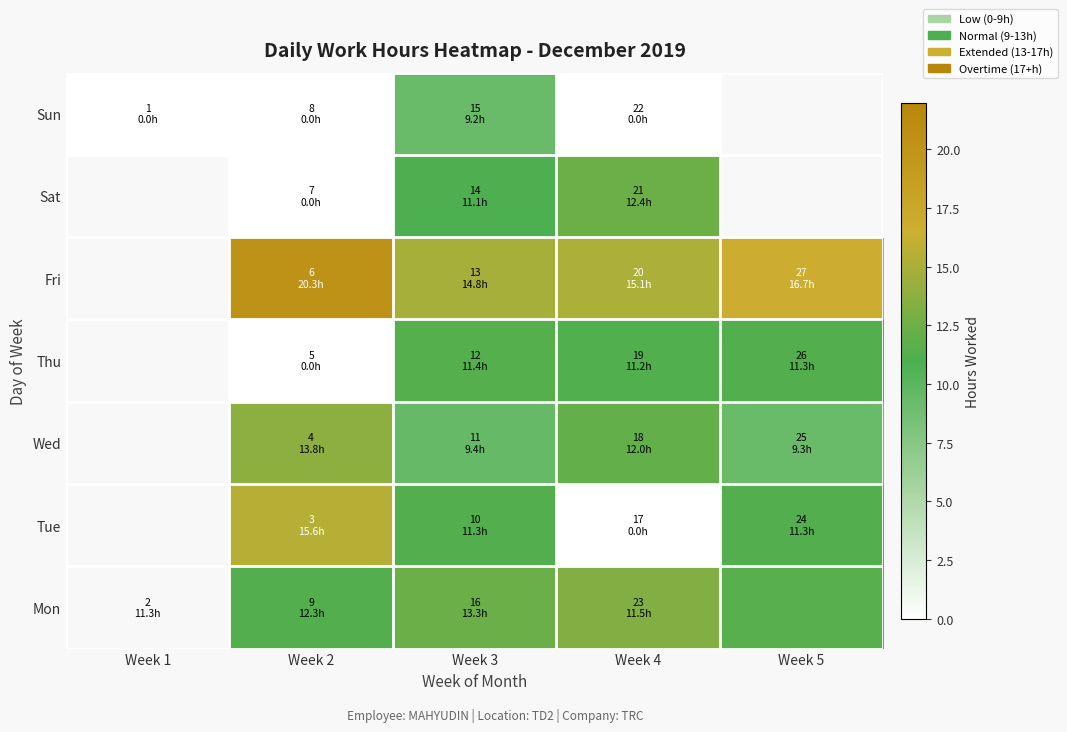

The Tue series shows 15.6 at Week 2. True or false?

True